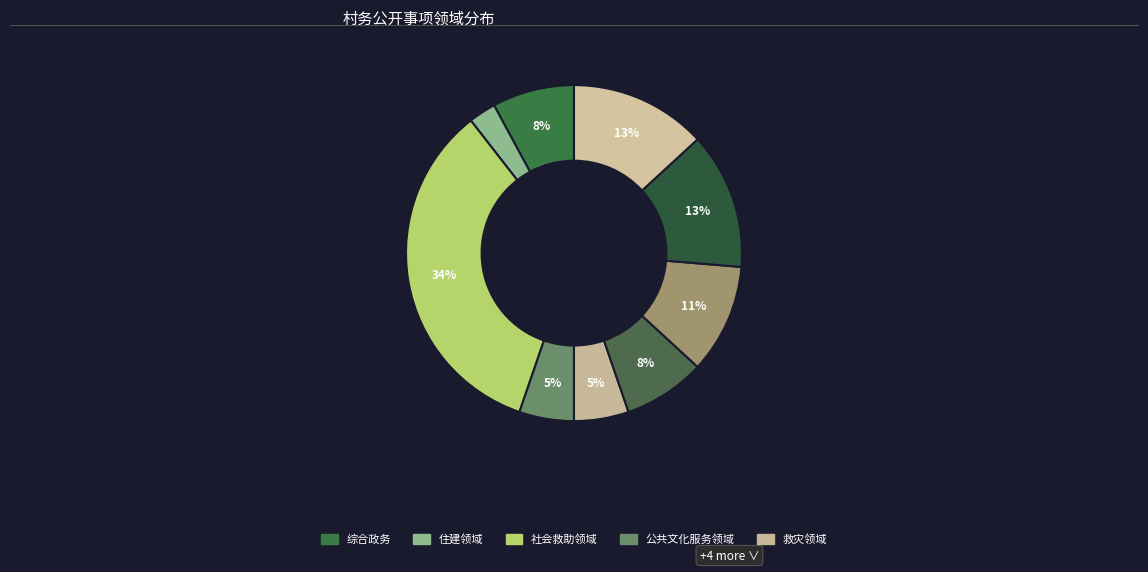

Which slice is the largest?

社会救助领域